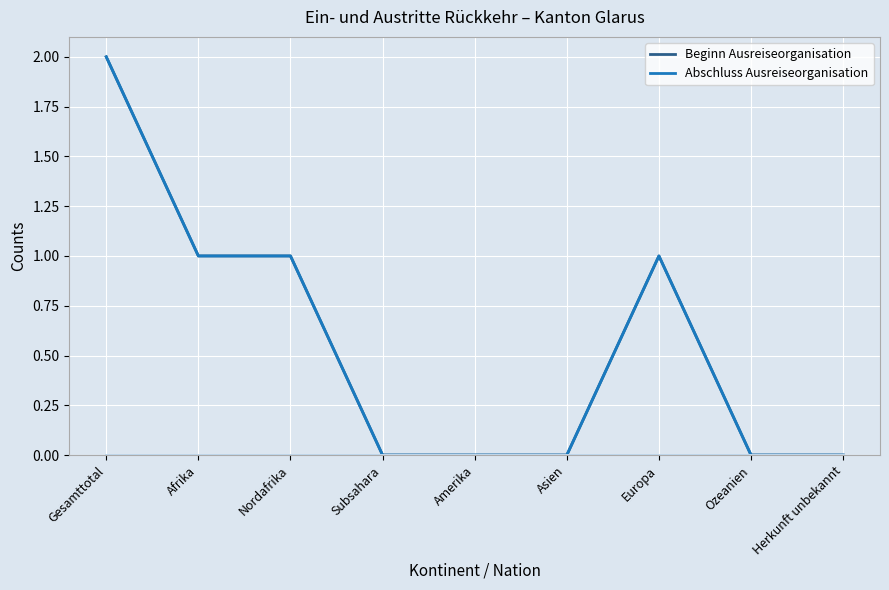

True or false: Beginn Identitätsabklärung has a value of 0 at Asien.

True